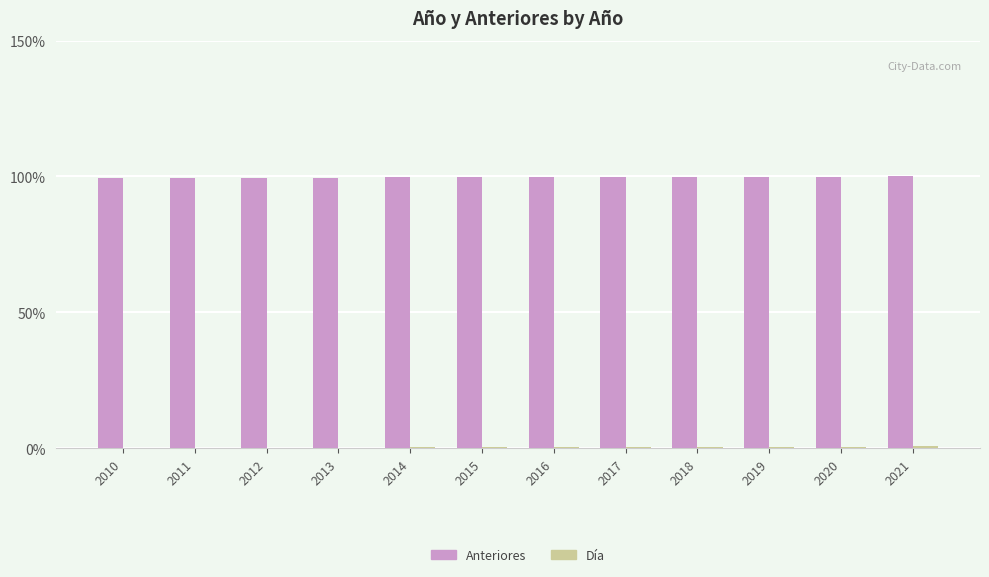

What is the maximum value shown in the chart?

100.0